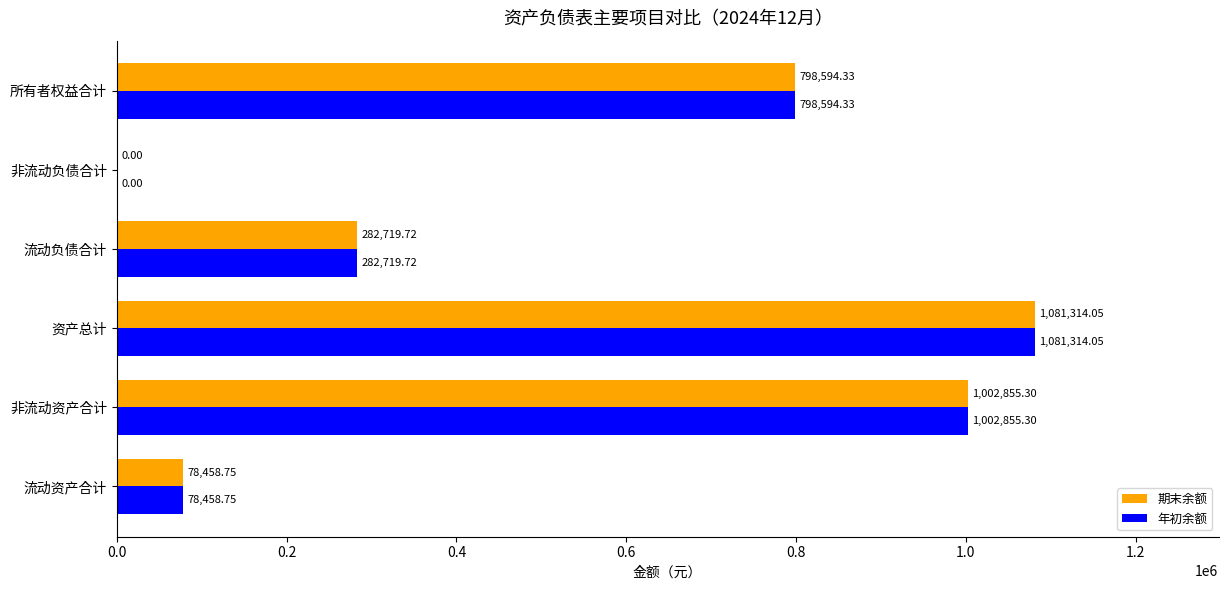

Where is 年初余额 nearest to the value 540657?

流动负债合计